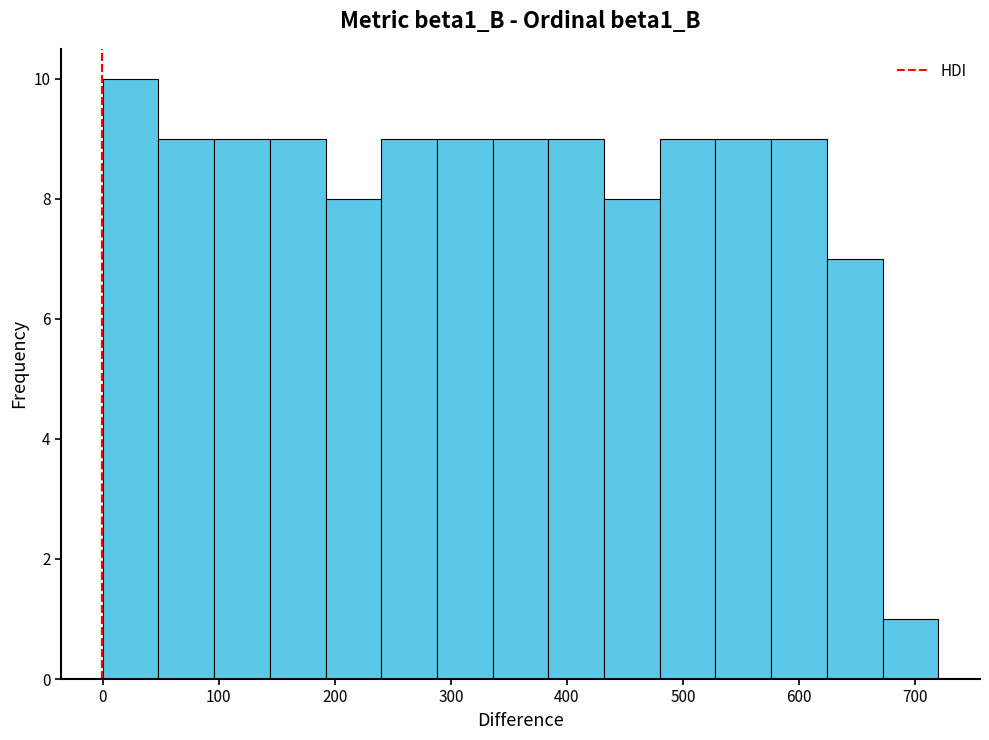

Reading left to right, transcribe this chart: for each bar, give the range it covers on the x-axis and its height. Neither the bar edges nor the heights are printed on the chart, so give them approximately, as read against the axes.

0 to 48: 10
48 to 96: 9
96 to 144: 9
144 to 192: 9
192 to 240: 8
240 to 288: 9
288 to 336: 9
336 to 384: 9
384 to 432: 9
432 to 480: 8
480 to 528: 9
528 to 576: 9
576 to 624: 9
624 to 672: 7
672 to 720: 1